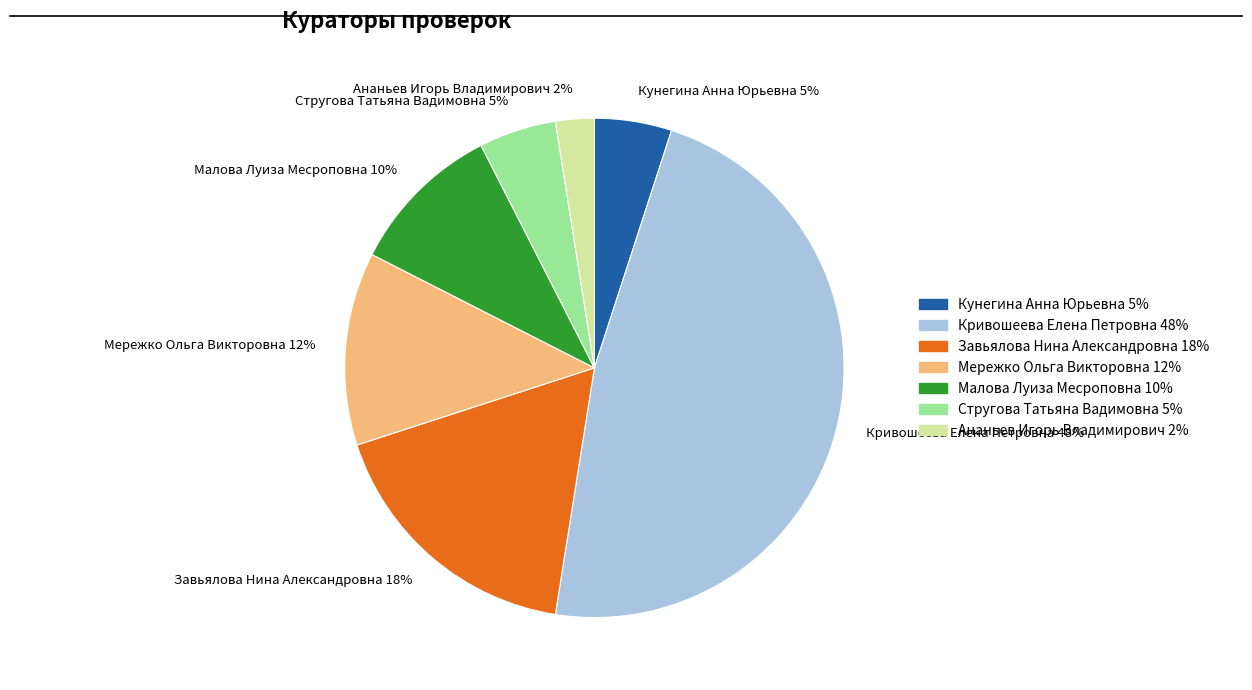

To the nearest percent, what is the average slice percentage?

14%